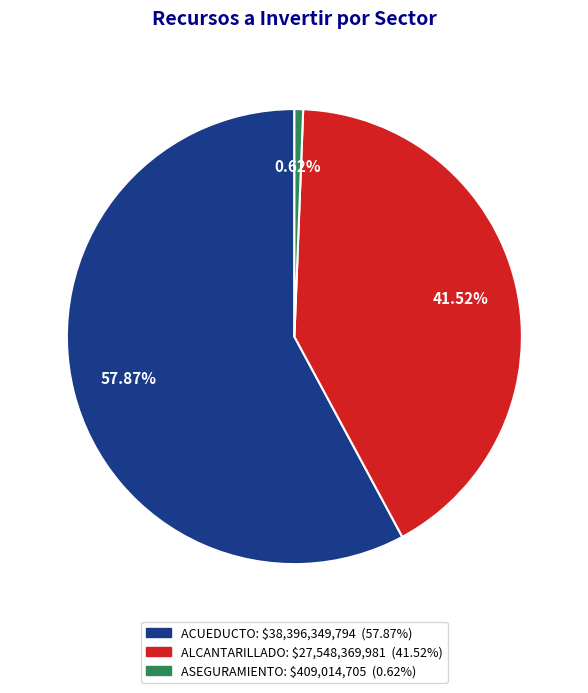

Is there any slice that represents more than half of the pie?

Yes